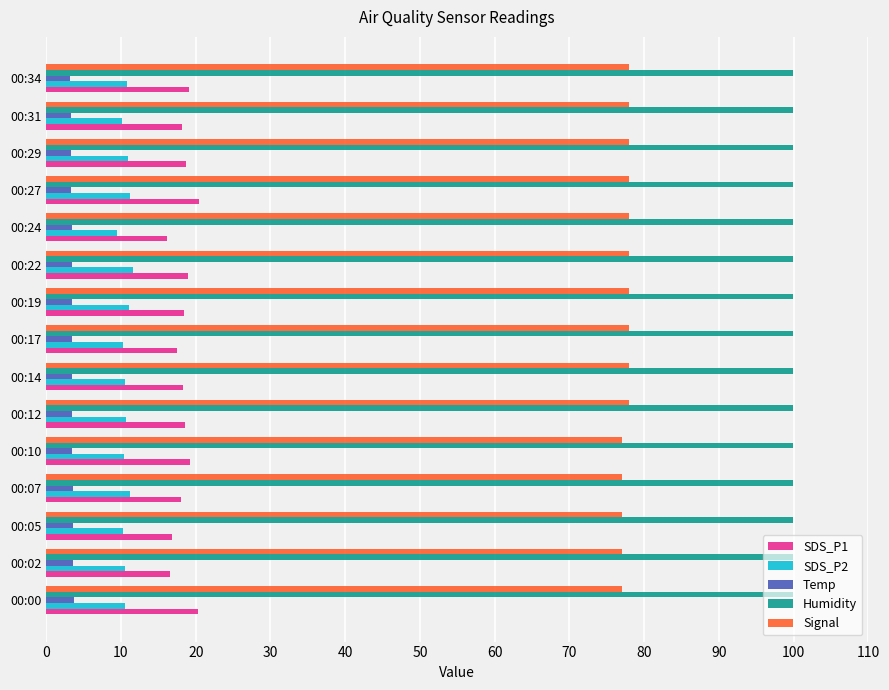

At how many categories does at least one series exceed 43?

15